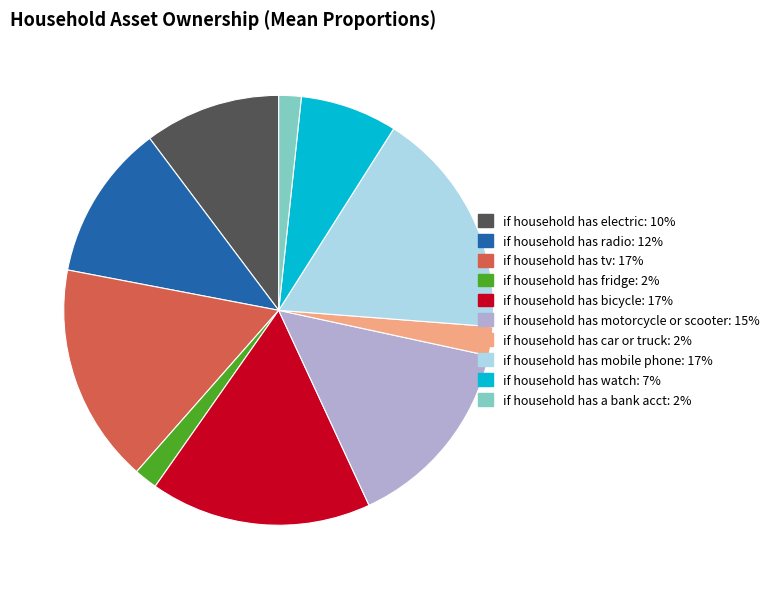

Do if household has motorcycle or scooter and if household has electric together represent more than half of the pie?

No